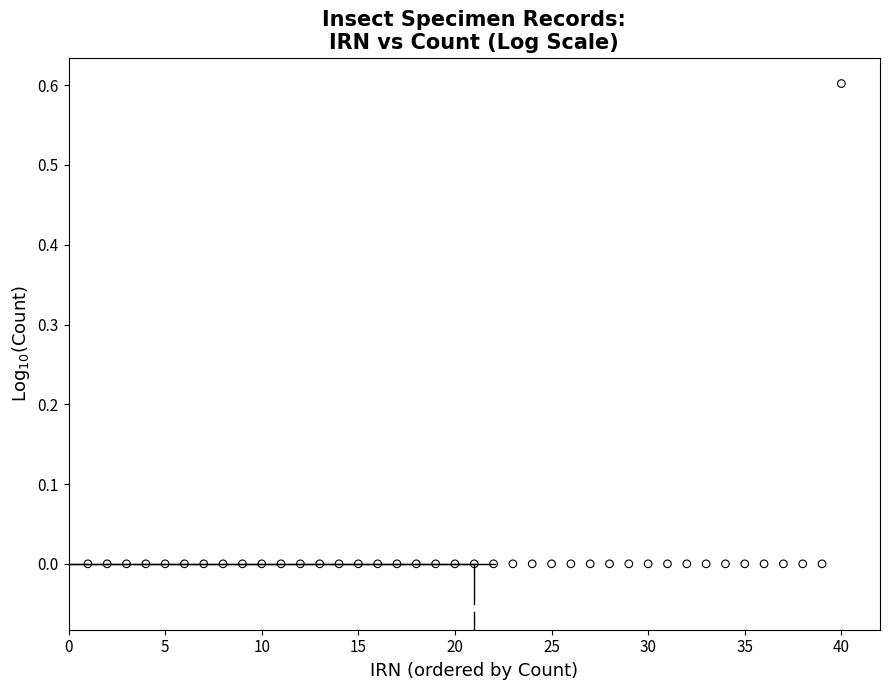

What is the range of Y values (max minus min)?

0.6